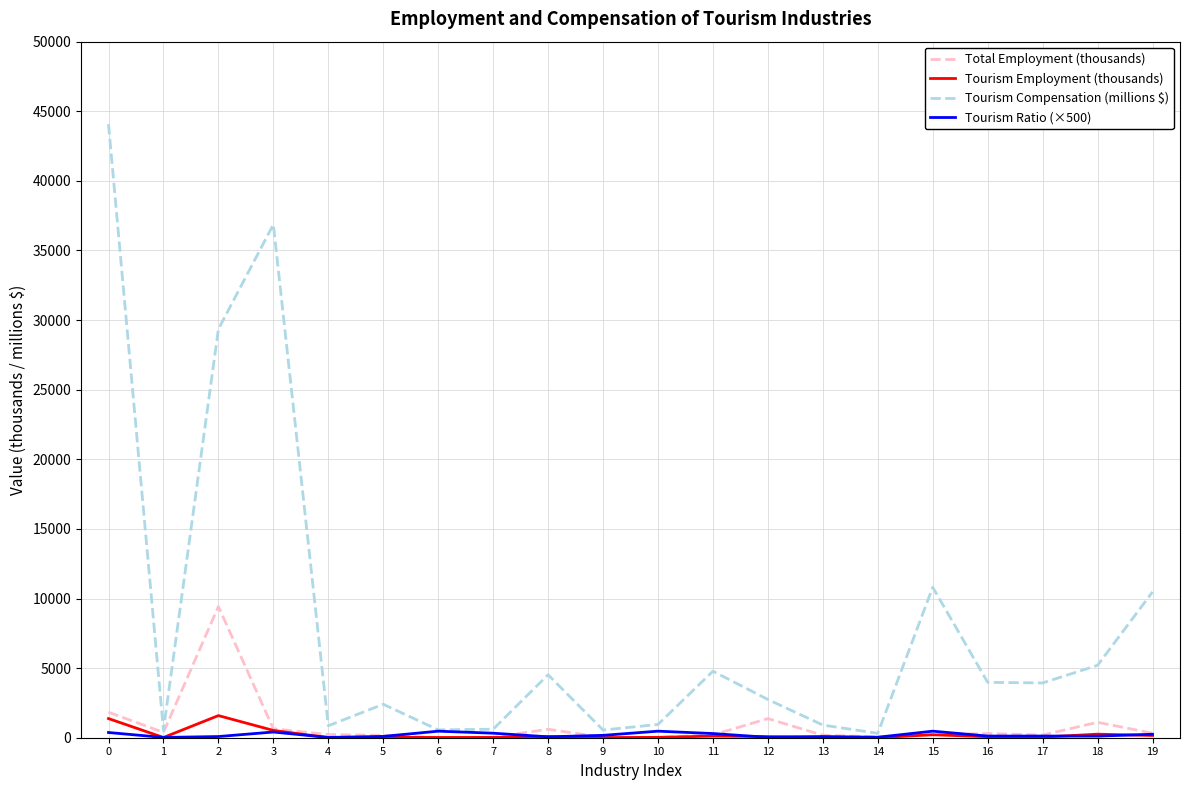

What is the highest value of the Tourism Compensation (millions $) series?

44072